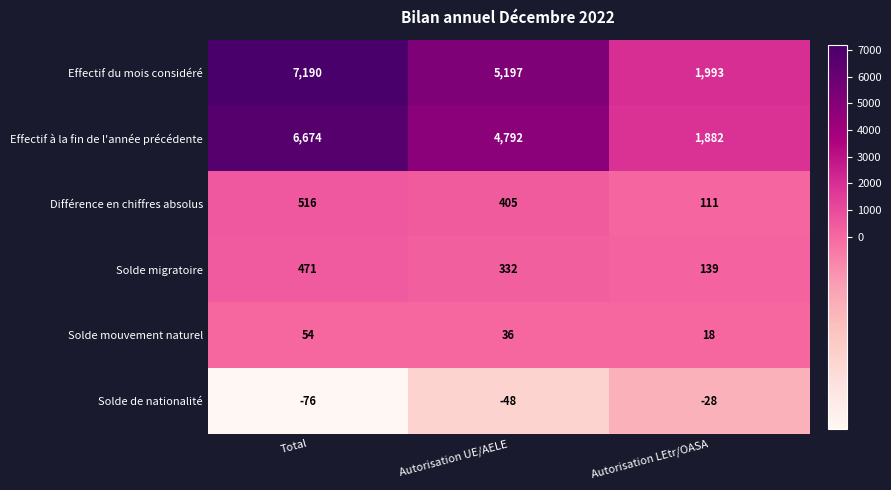

Which series has the largest total across all categories?

Effectif du mois considéré